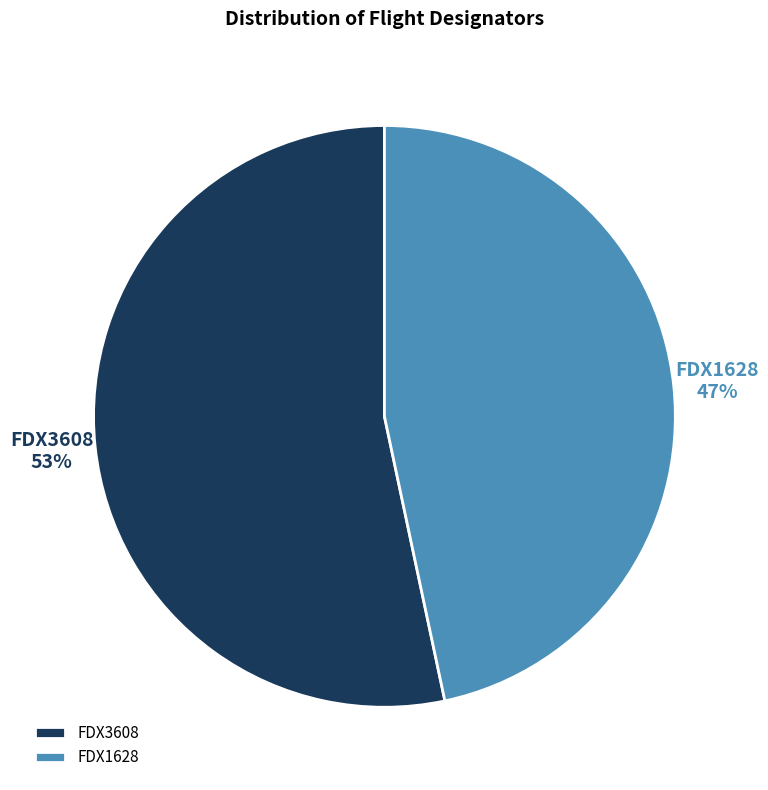

Between FDX1628 and FDX3608, which is larger?

FDX3608